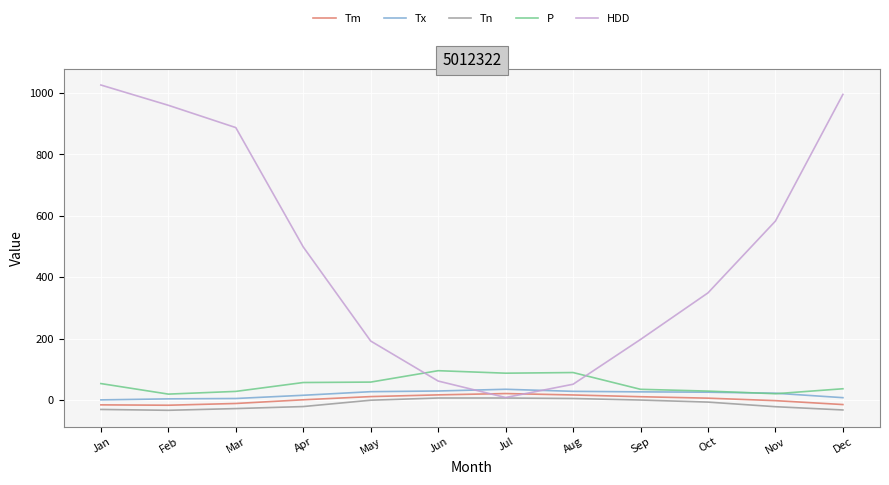

How many times do Tm and HDD cross each other?

2